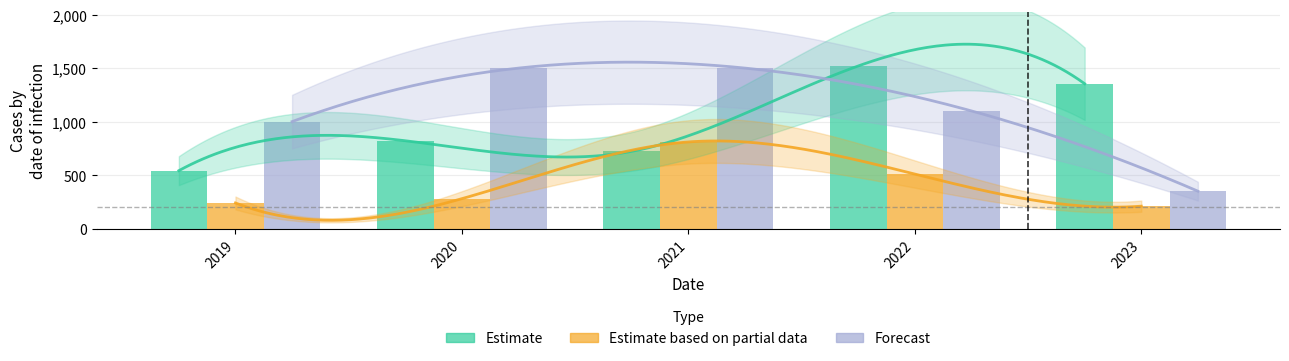

Which category has the lowest value in the Estimate based on partial data series?

2023